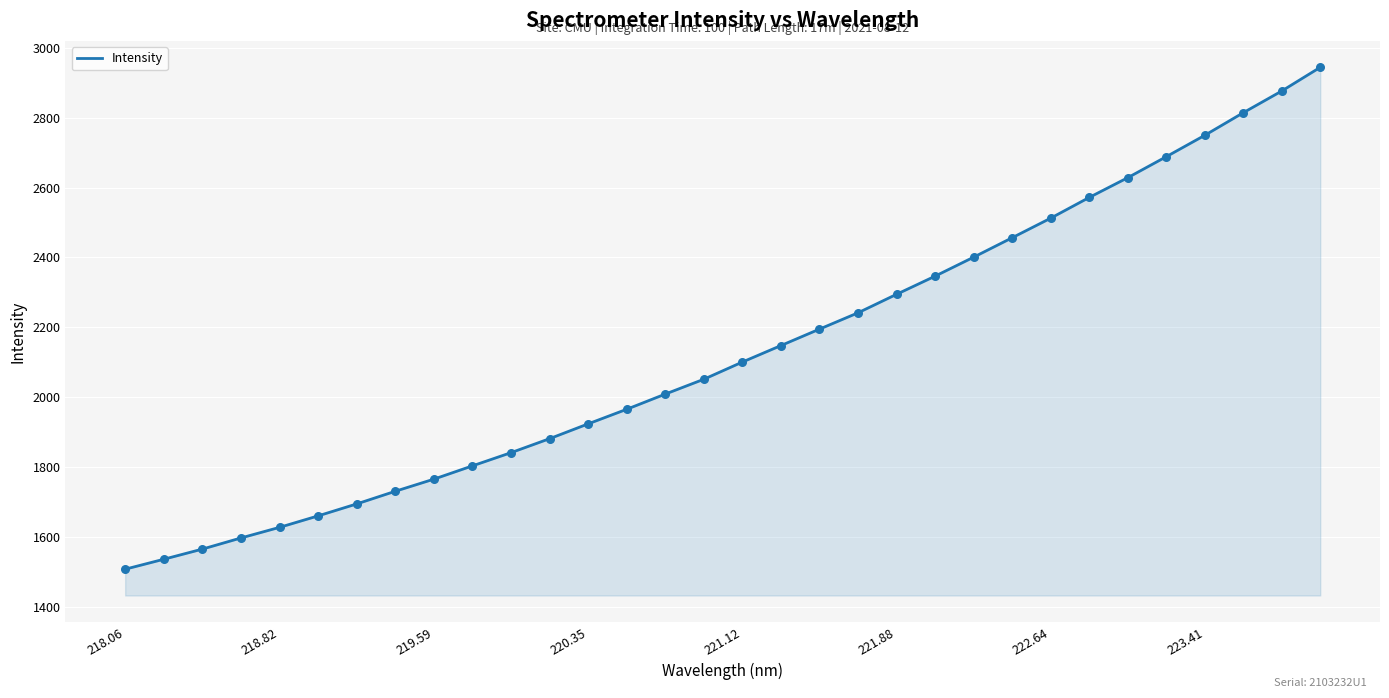

What is the smallest value displayed?

1507.1